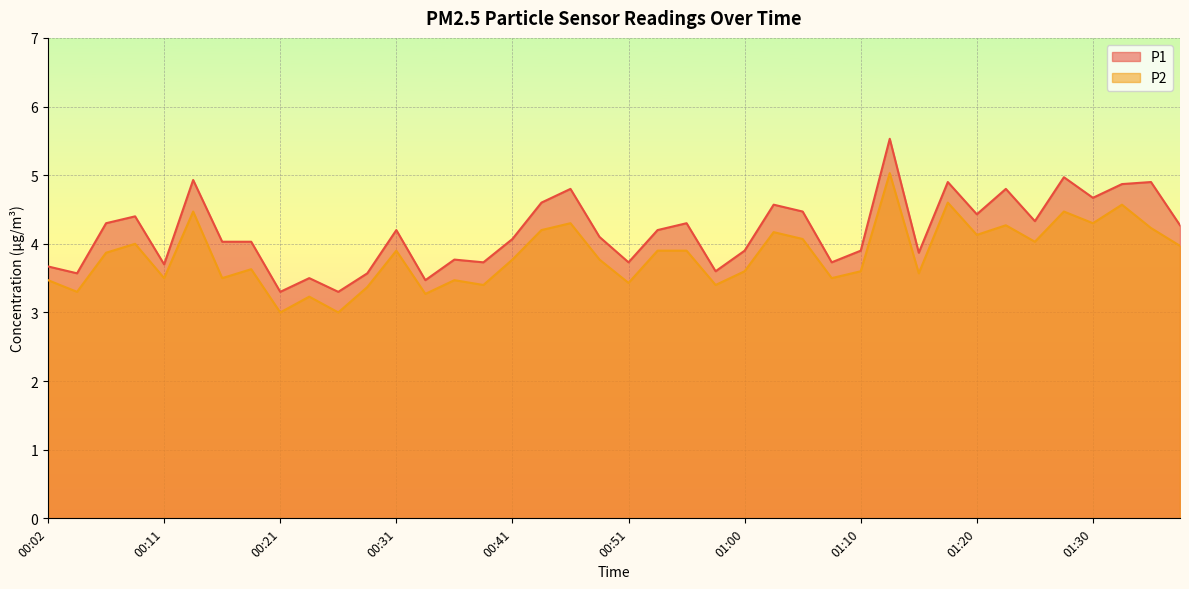

What position from the left is 00:58?

24